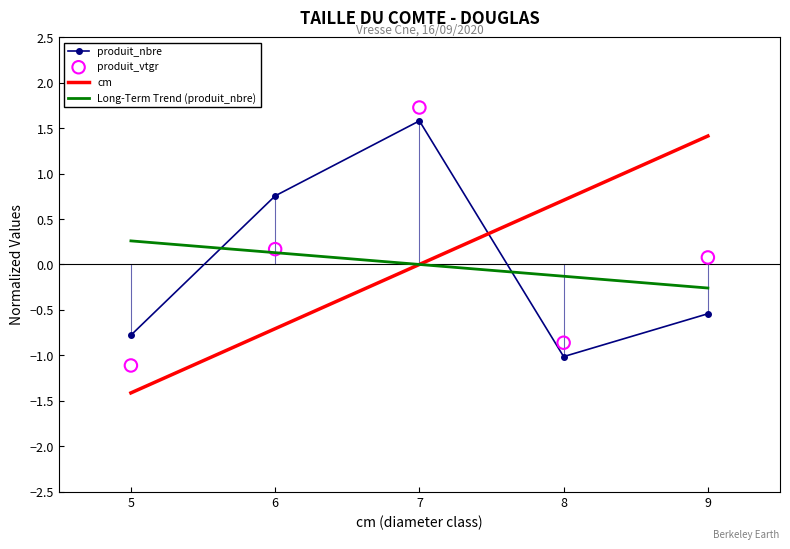

Which series has the largest Y range (max minus min)?

produit_vtgr